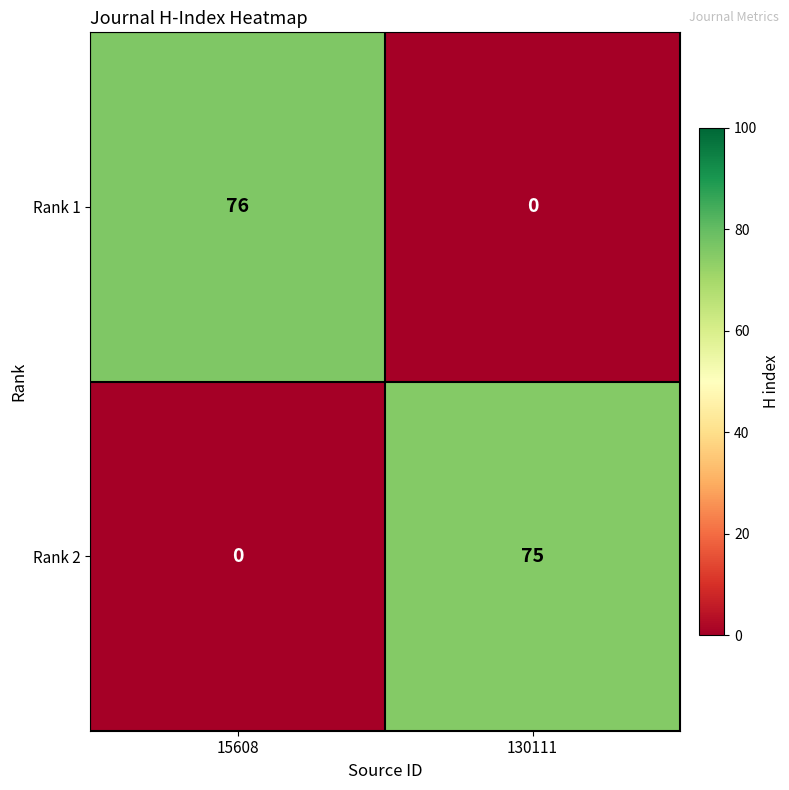

Reading left to right, what are all the values shown in this chart?

Rank 1: 76	0
Rank 2: 0	75